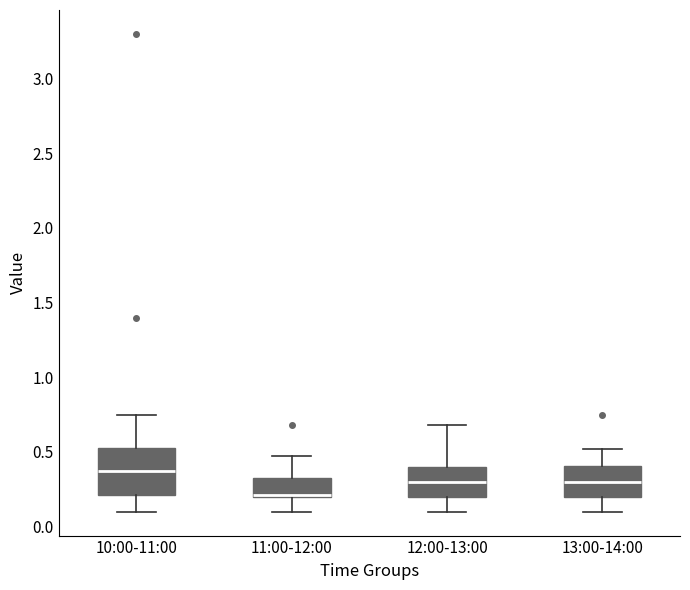

Reading left to right, transcribe this box plot: for each box, give where its median line is, the range the box spans, and where its two whiskers end, as read against the y-axis. The values are not printed on the chart, so give them approximately, as read against the axis.

10:00-11:00: median 0.40, box 0.20 to 0.55, whiskers 0.10 to 0.75
11:00-12:00: median 0.20 (drawn on the box's lower edge), box 0.20 to 0.35, whiskers 0.10 to 0.45
12:00-13:00: median 0.30, box 0.20 to 0.40, whiskers 0.10 to 0.70
13:00-14:00: median 0.30, box 0.20 to 0.40, whiskers 0.10 to 0.50